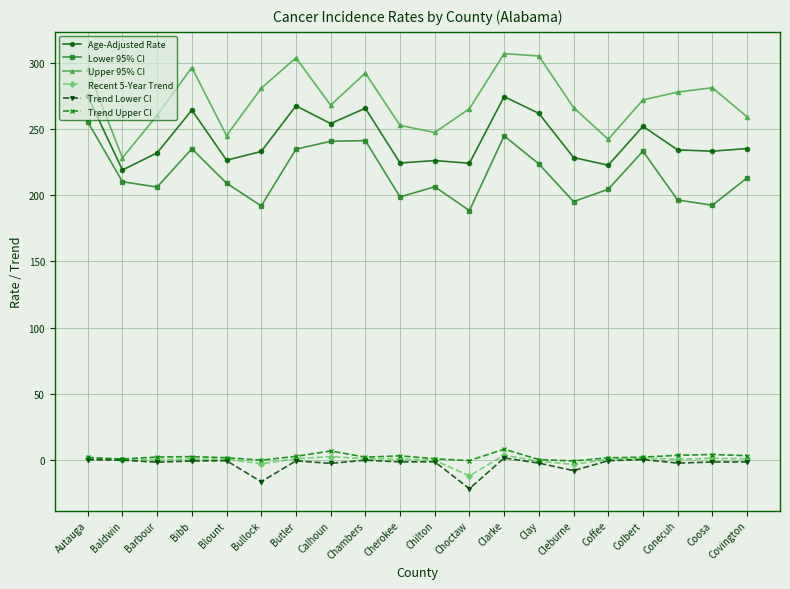

What is the label of the 12th point from the right?

Chambers